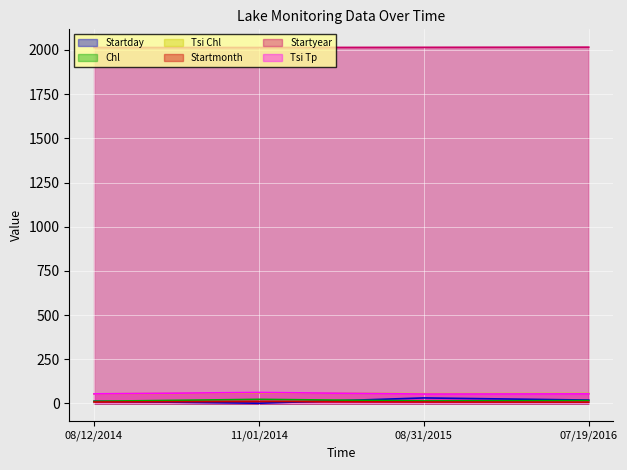

How many lines are shown in the chart?

6